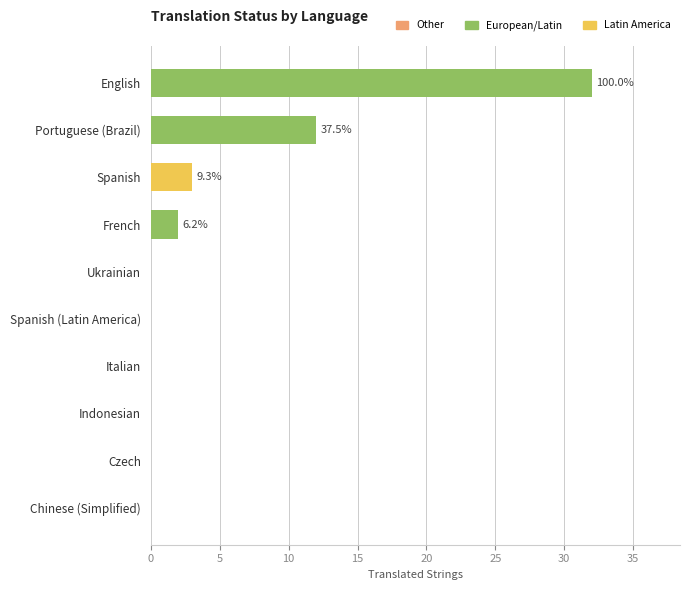

Does the chart contain stacked bars?

No